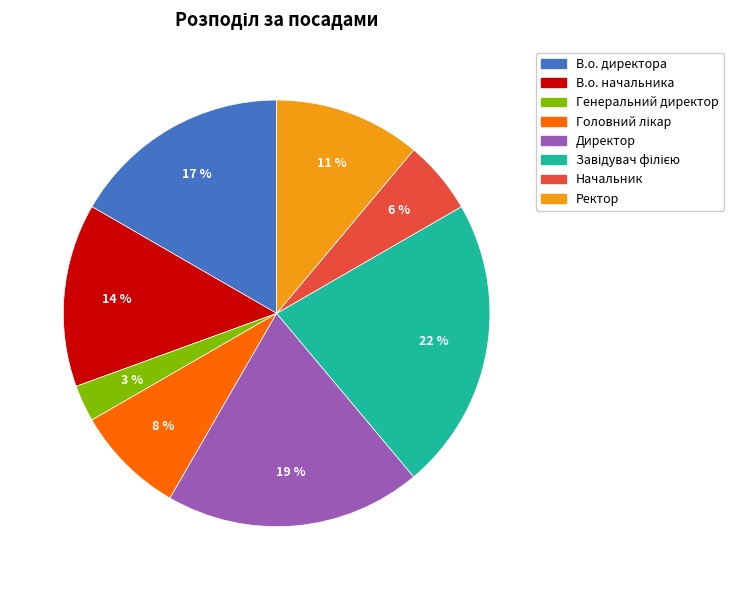

Does any single category account for the majority?

No